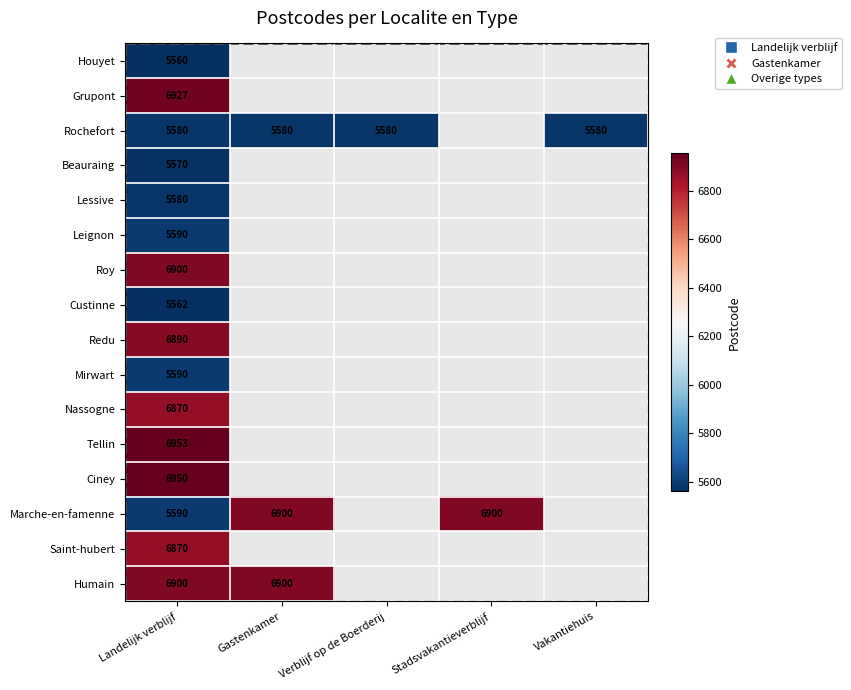

Which category has the highest value across all series?

Landelijk verblijf